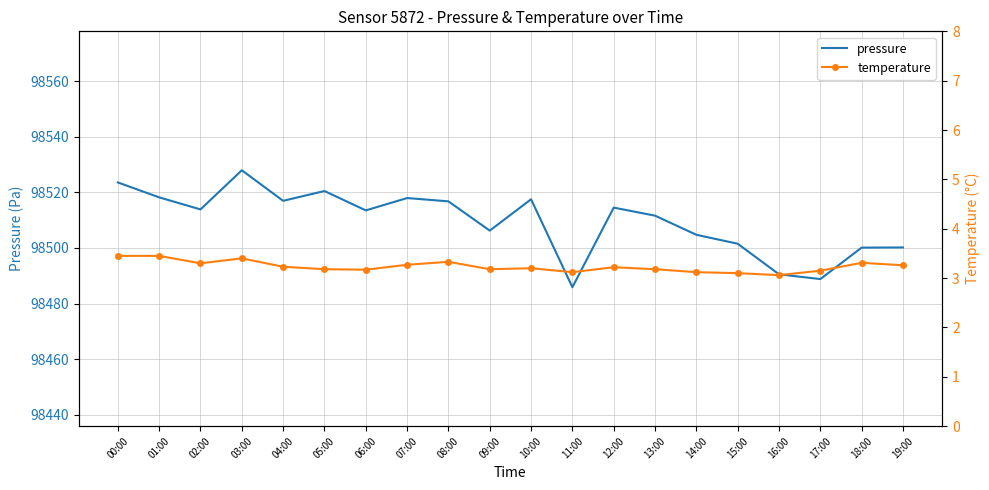

True or false: pressure and temperature intersect in this chart.

False